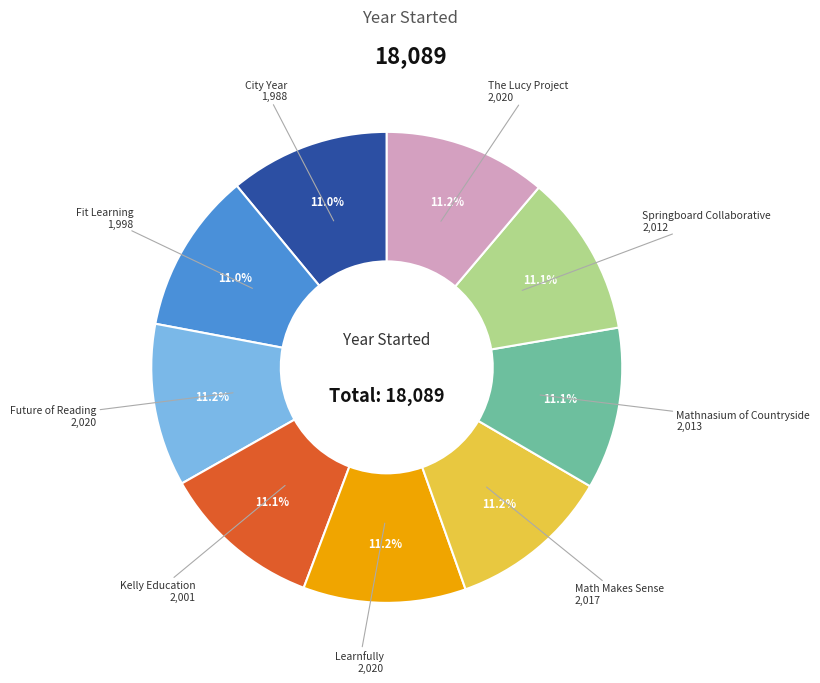

Does any single category account for the majority?

No